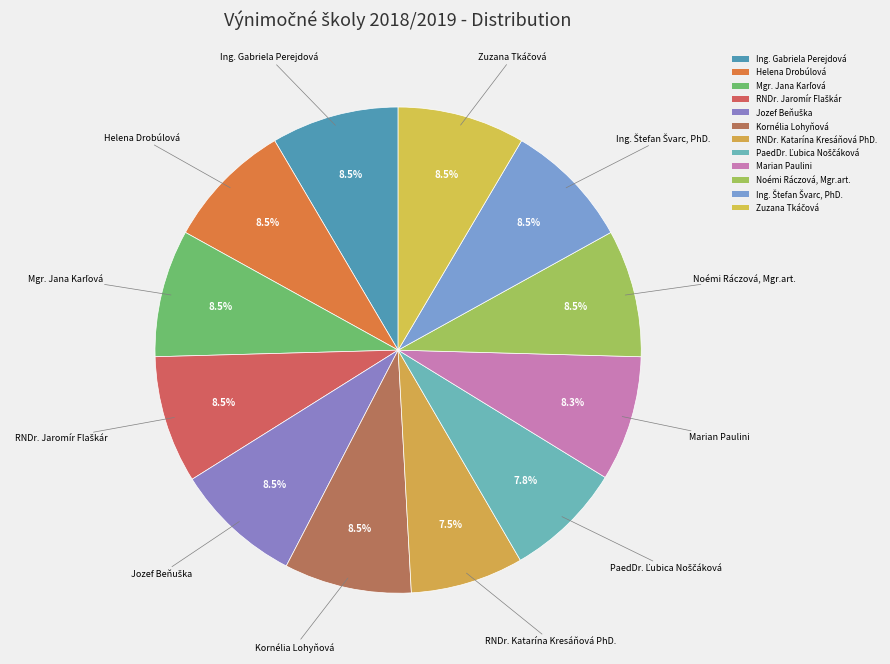

Is Mgr. Jana Karľová the majority of the pie?

No